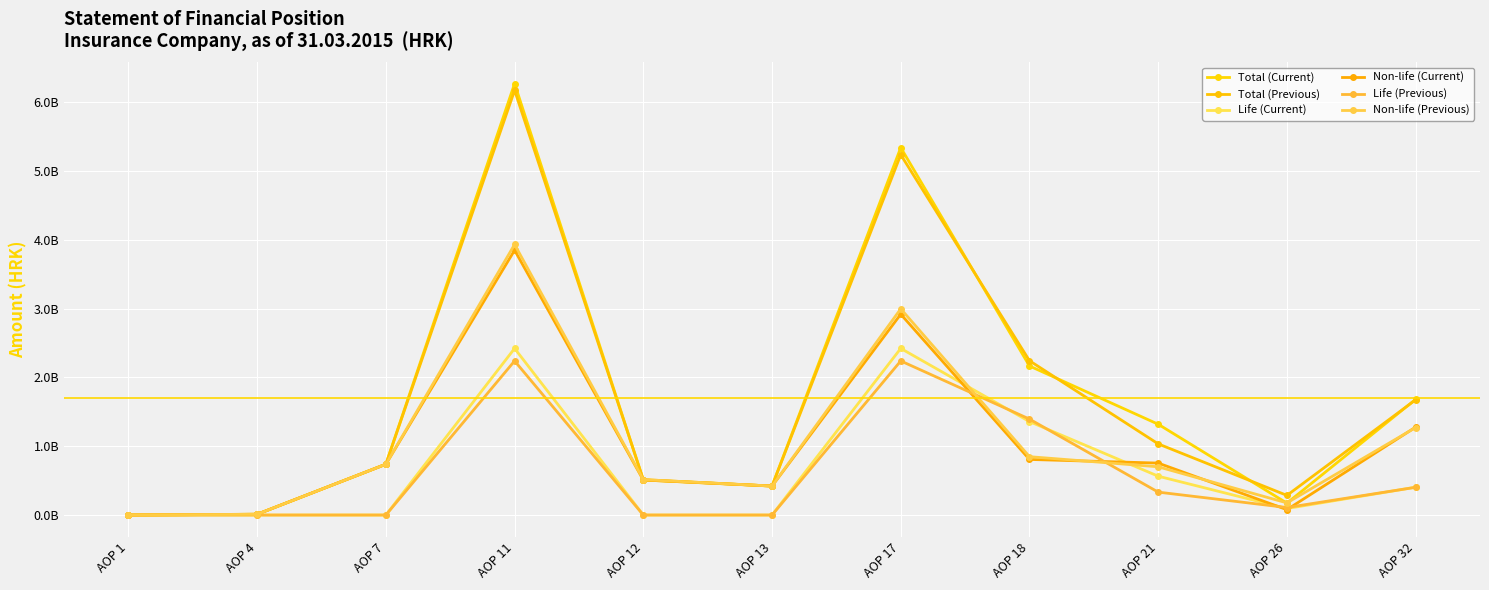

Reading right to left, list all the values displayed in this chart.

Total (Current): 1.7	0.2	1.3	2.2	5.3	0.4	0.5	6.3	0.7	0.0	0.0
Total (Previous): 1.7	0.3	1.0	2.2	5.2	0.4	0.5	6.2	0.7	0.0	0.0
Life (Current): 0.4	0.1	0.6	1.4	2.4	0.0	0.0	2.4	0.0	0.0	0.0
Non-life (Current): 1.3	0.1	0.8	0.8	2.9	0.4	0.5	3.9	0.7	0.0	0.0
Life (Previous): 0.4	0.1	0.3	1.4	2.2	0.0	0.0	2.2	0.0	0.0	0.0
Non-life (Previous): 1.3	0.2	0.7	0.8	3.0	0.4	0.5	3.9	0.7	0.0	0.0